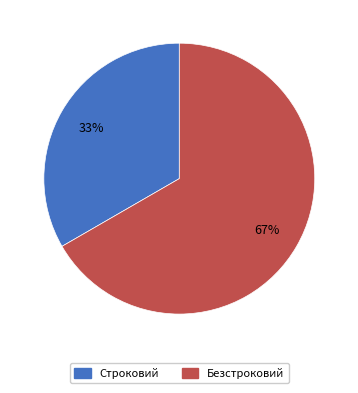

Between Безстроковий and Строковий, which is larger?

Безстроковий